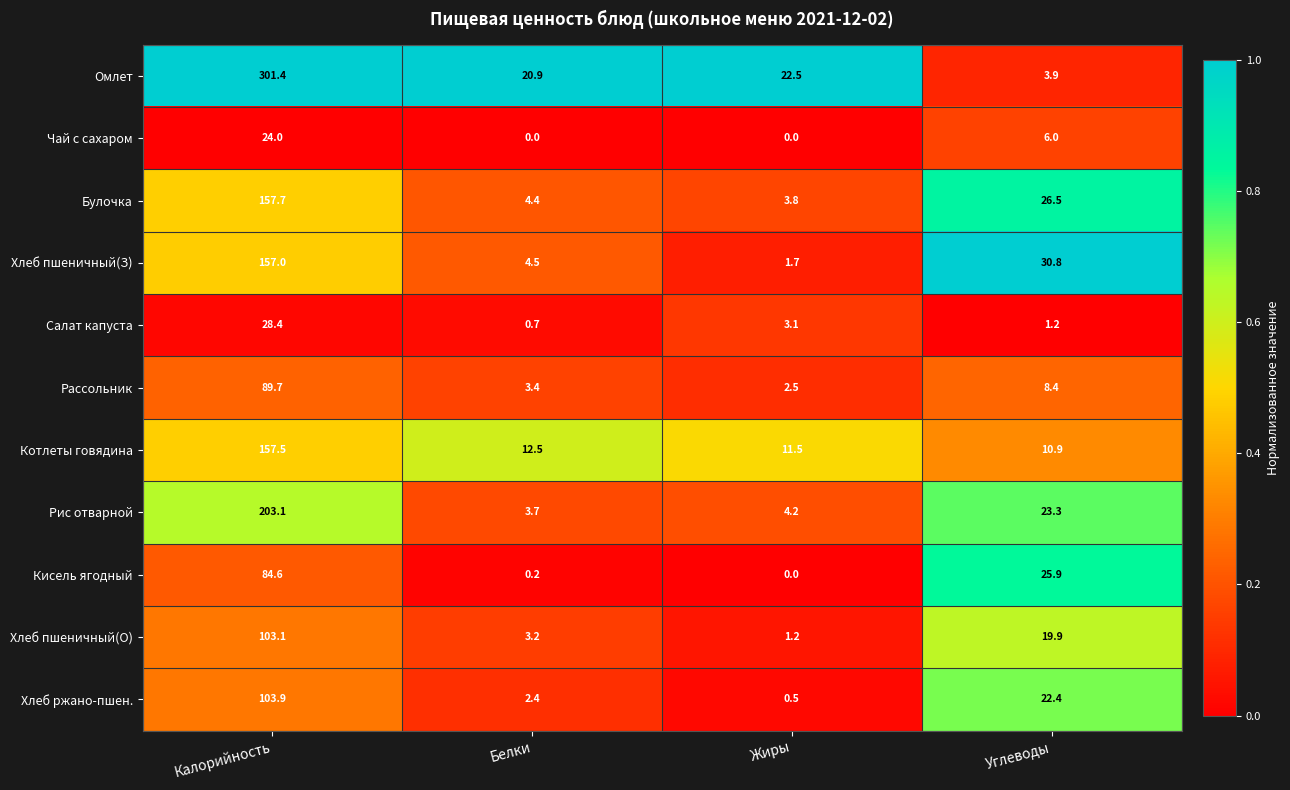

What is the difference between the maximum and minimum values in the Рис отварной series?

199.4